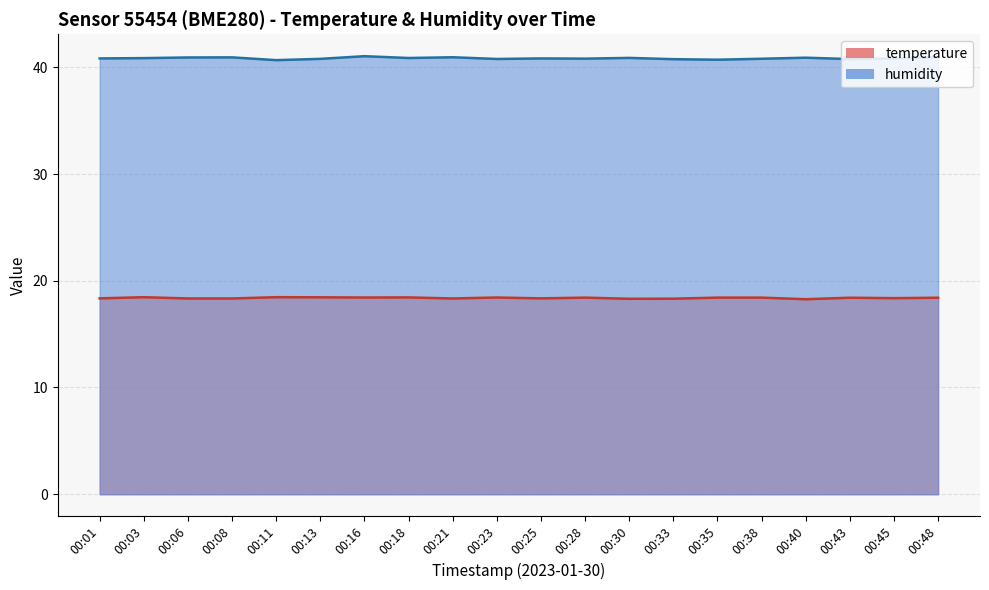

What is the smallest value displayed?

18.3